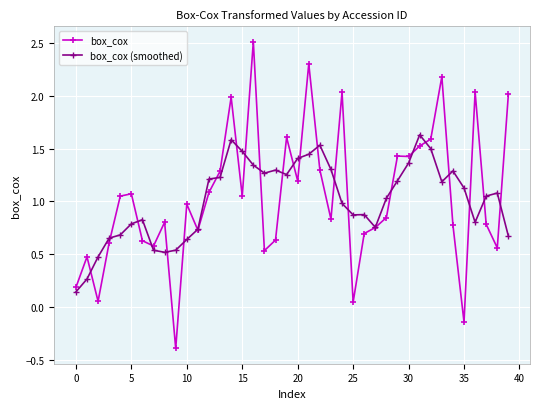

Which series has the widest spread of values?

box_cox